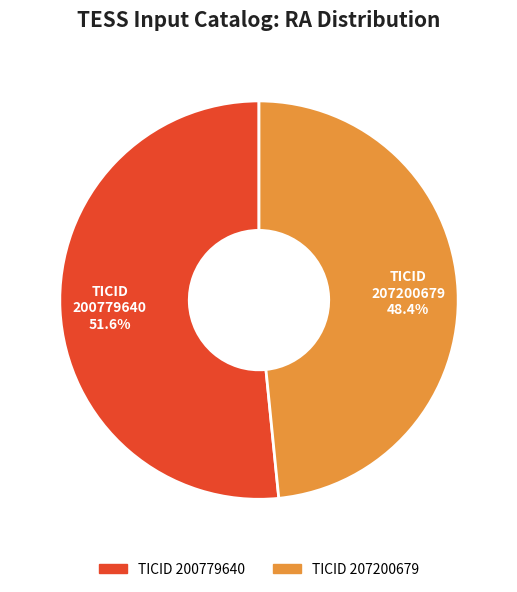

Does any single category account for the majority?

Yes